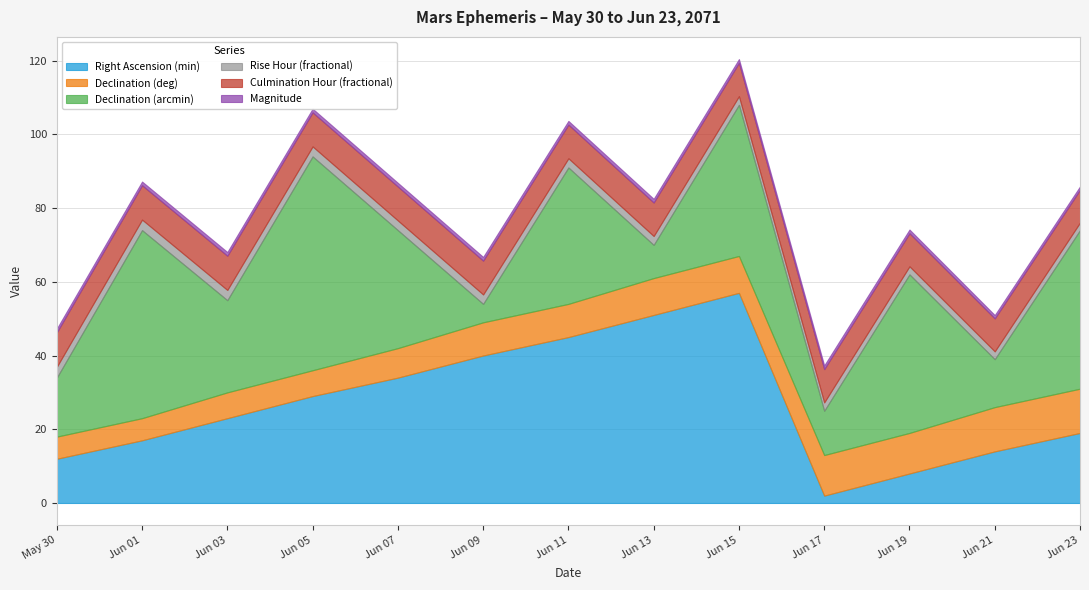

Reading left to right, extract all data points from this chart.

Right Ascension (min): May 30=12.0	Jun 01=17.0	Jun 03=23.0	Jun 05=29.0	Jun 07=34.0	Jun 09=40.0	Jun 11=45.0	Jun 13=51.0	Jun 15=57.0	Jun 17=2.0	Jun 19=8.0	Jun 21=14.0	Jun 23=19.0
Declination (deg): May 30=6.0	Jun 01=6.0	Jun 03=7.0	Jun 05=7.0	Jun 07=8.0	Jun 09=9.0	Jun 11=9.0	Jun 13=10.0	Jun 15=10.0	Jun 17=11.0	Jun 19=11.0	Jun 21=12.0	Jun 23=12.0
Declination (arcmin): May 30=16.0	Jun 01=51.0	Jun 03=25.0	Jun 05=58.0	Jun 07=32.0	Jun 09=5.0	Jun 11=37.0	Jun 13=9.0	Jun 15=41.0	Jun 17=12.0	Jun 19=43.0	Jun 21=13.0	Jun 23=43.0
Rise Hour (fractional): May 30=2.9	Jun 01=2.9	Jun 03=2.8	Jun 05=2.7	Jun 07=2.6	Jun 09=2.6	Jun 11=2.5	Jun 13=2.4	Jun 15=2.4	Jun 17=2.3	Jun 19=2.2	Jun 21=2.1	Jun 23=2.1
Culmination Hour (fractional): May 30=9.3	Jun 01=9.3	Jun 03=9.3	Jun 05=9.2	Jun 07=9.2	Jun 09=9.2	Jun 11=9.1	Jun 13=9.1	Jun 15=9.1	Jun 17=9.0	Jun 19=9.0	Jun 21=8.9	Jun 23=8.9
Magnitude: May 30=1.0	Jun 01=1.0	Jun 03=1.0	Jun 05=1.0	Jun 07=1.0	Jun 09=1.0	Jun 11=1.0	Jun 13=1.0	Jun 15=1.0	Jun 17=1.0	Jun 19=1.0	Jun 21=0.9	Jun 23=0.9